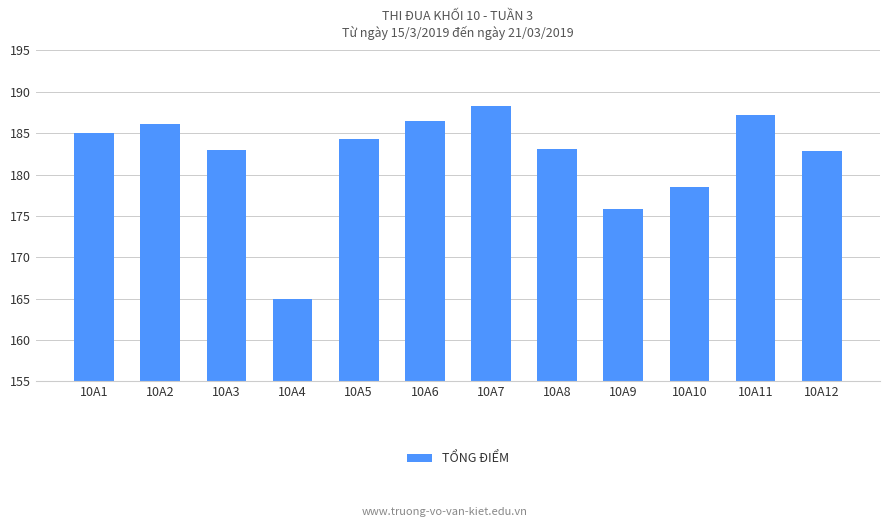

Which category has the highest value across all series?

10A7